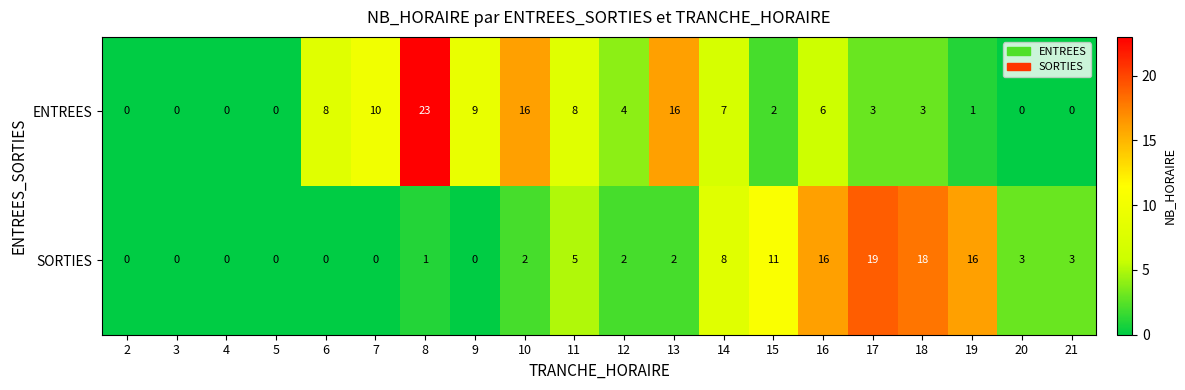

List the series in order of their overall mean, lowest first.

SORTIES, ENTREES